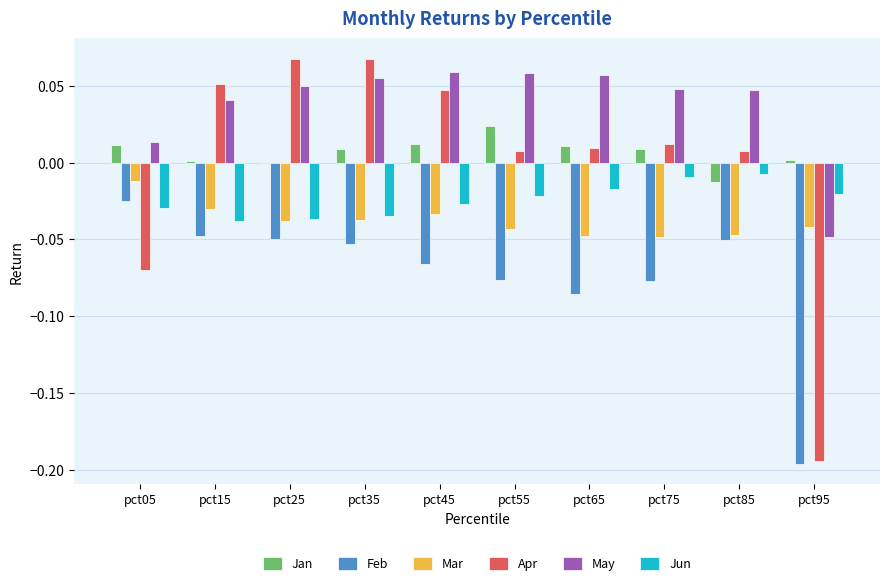

Which series has the largest range (max minus min)?

Apr